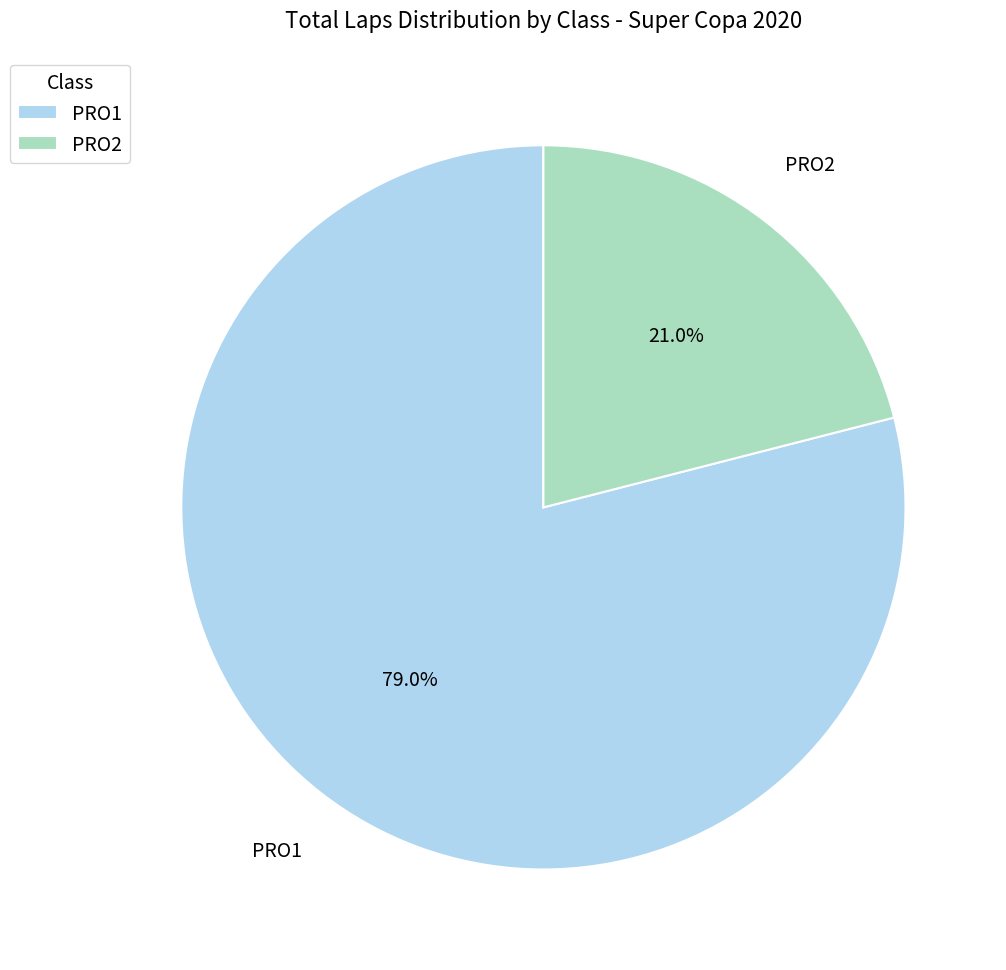

To the nearest percent, what is the difference between the largest and smallest slice percentages?

58%